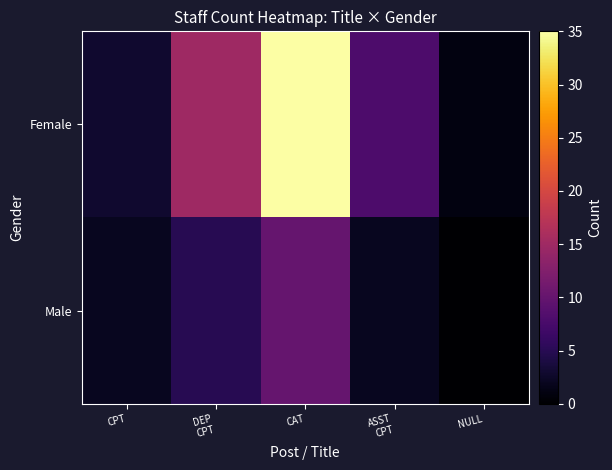

What is the maximum value shown in the chart?

35